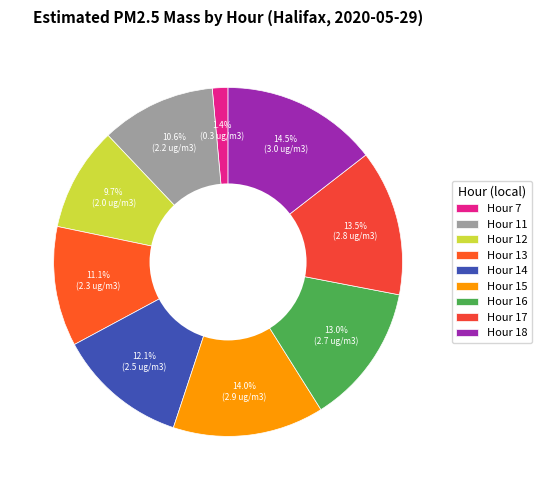

To the nearest percent, what is the average slice percentage?

11%